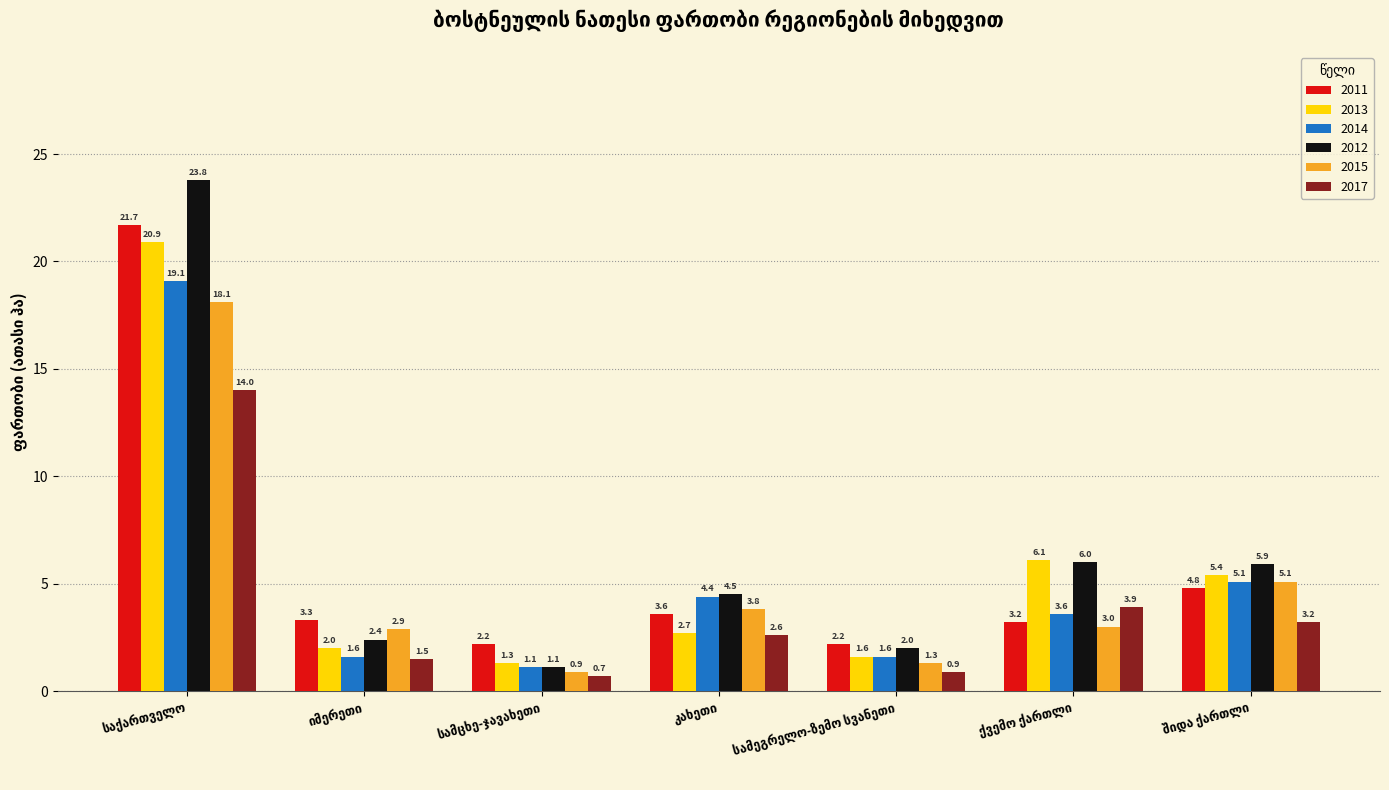

Which series has the largest range (max minus min)?

2012